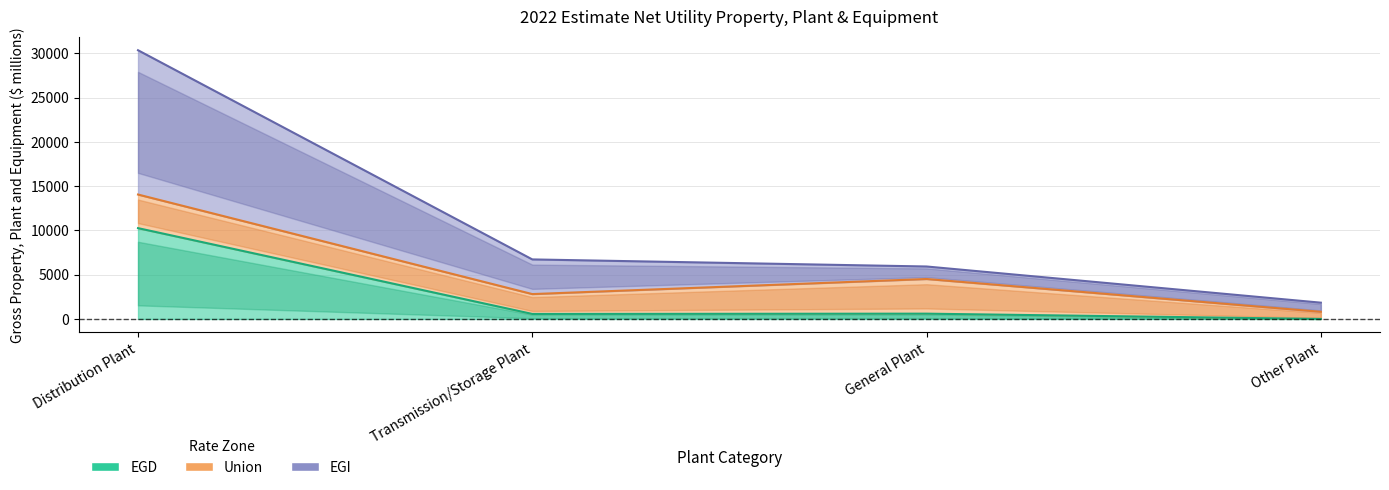

True or false: EGD and EGI cross at least once.

False